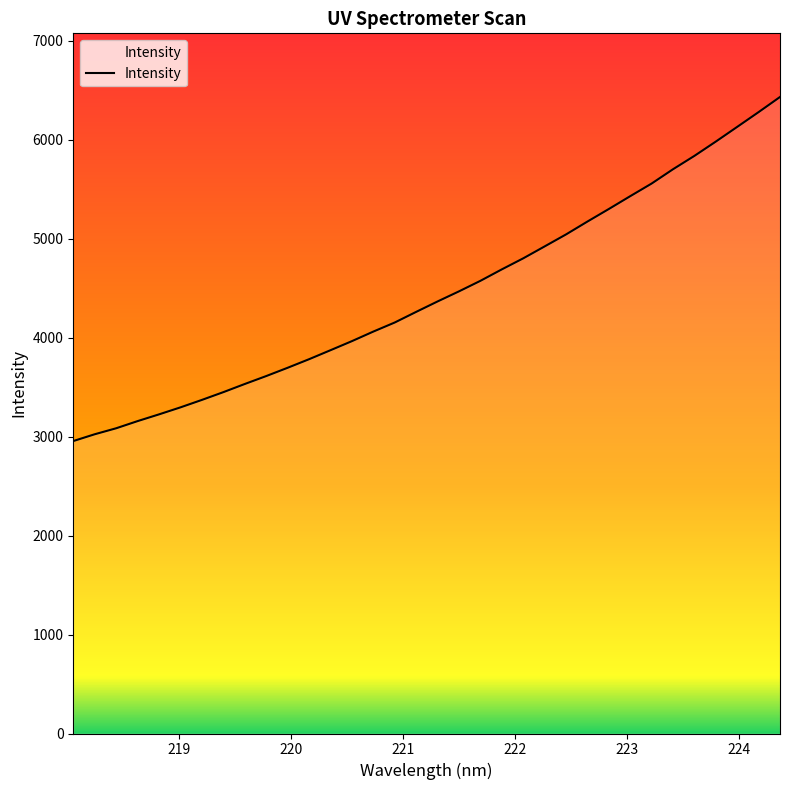

True or false: the data has more than 1 interior local peaks.

False